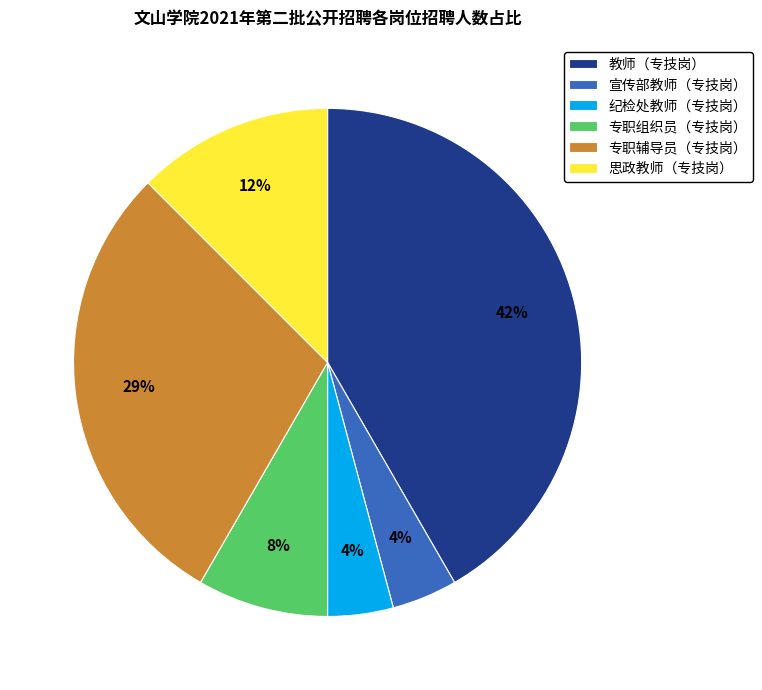

Which has a higher value, 思政教师（专技岗） or 专职组织员（专技岗）?

思政教师（专技岗）